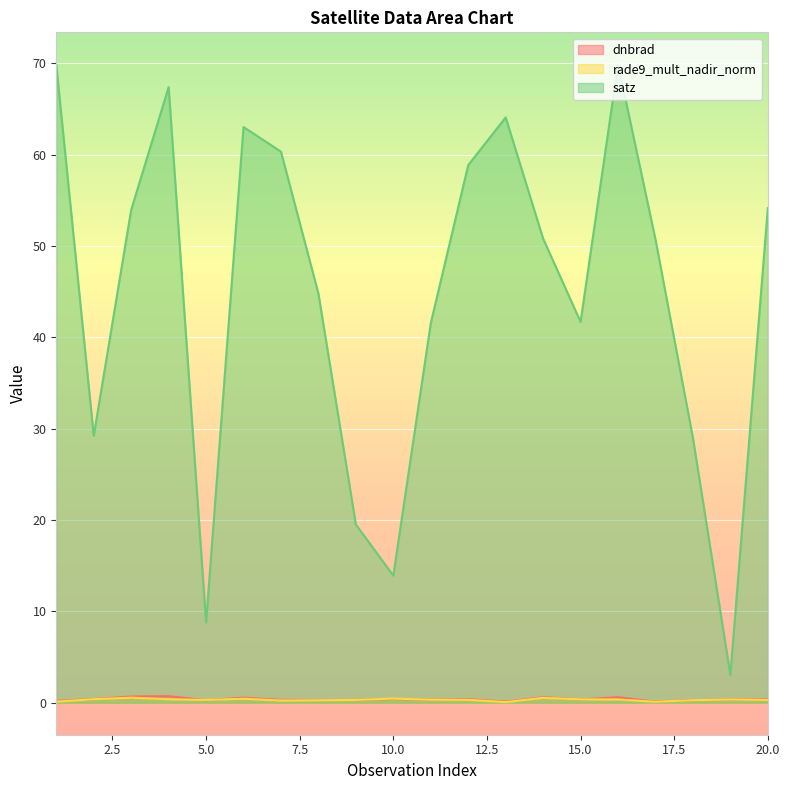

What is the value of the rade9_mult_nadir_norm point at the 20th from the left?

0.3